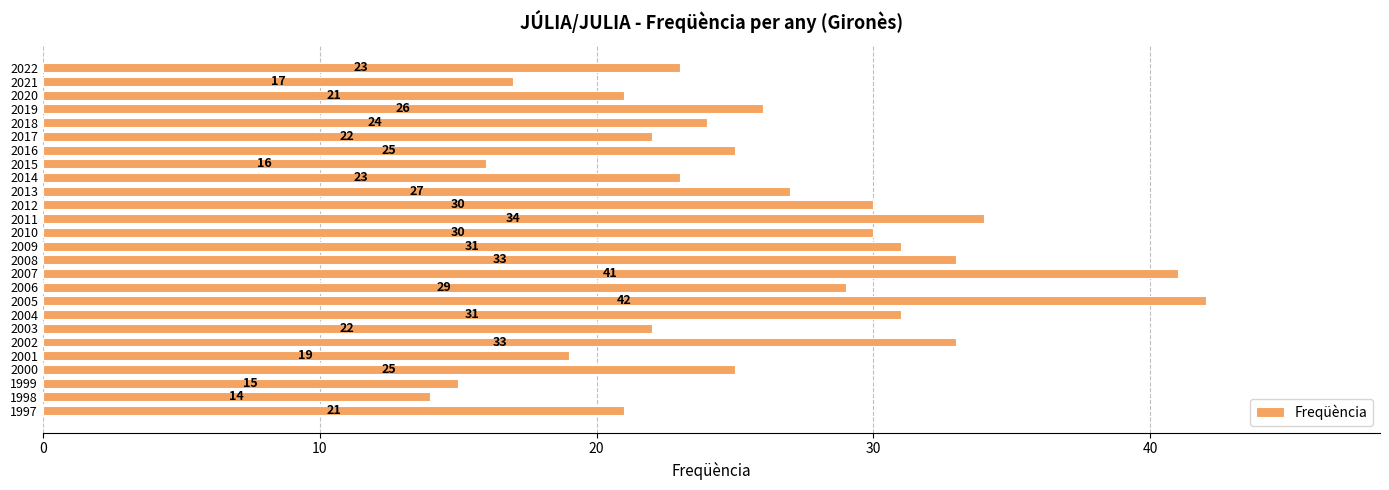

What is the ratio of the value at 2000 to the value at 2004?

0.8